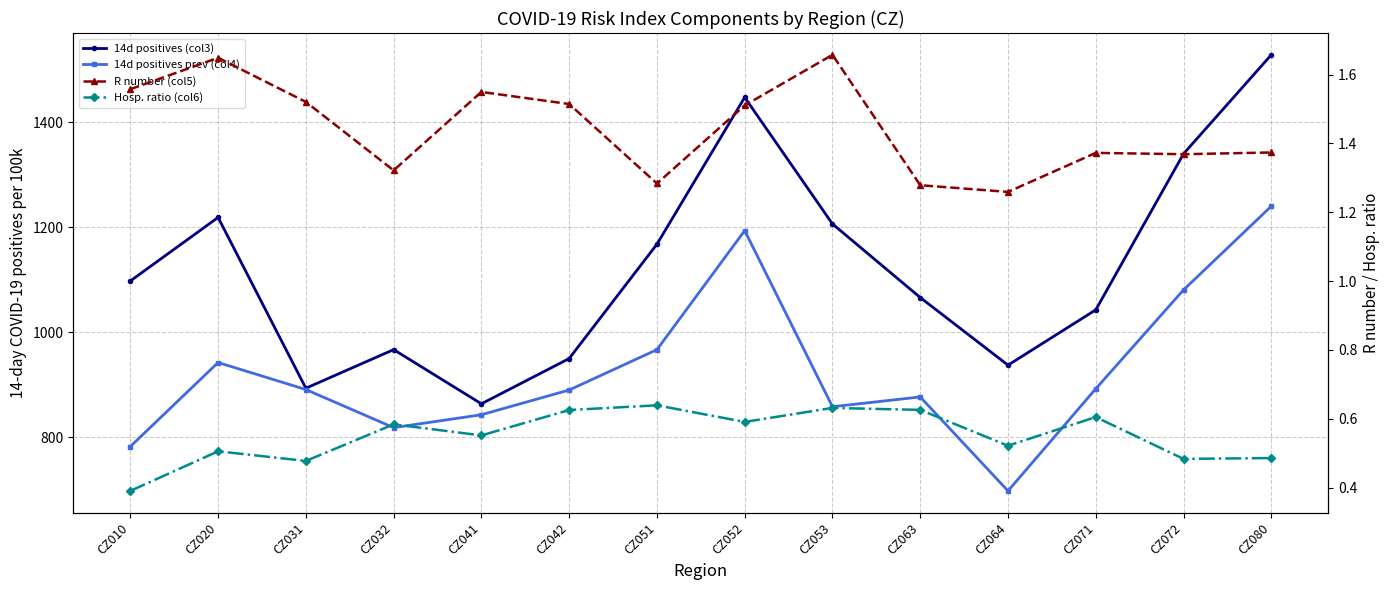

At which category does R number (col5) reach its first local peak?

CZ020